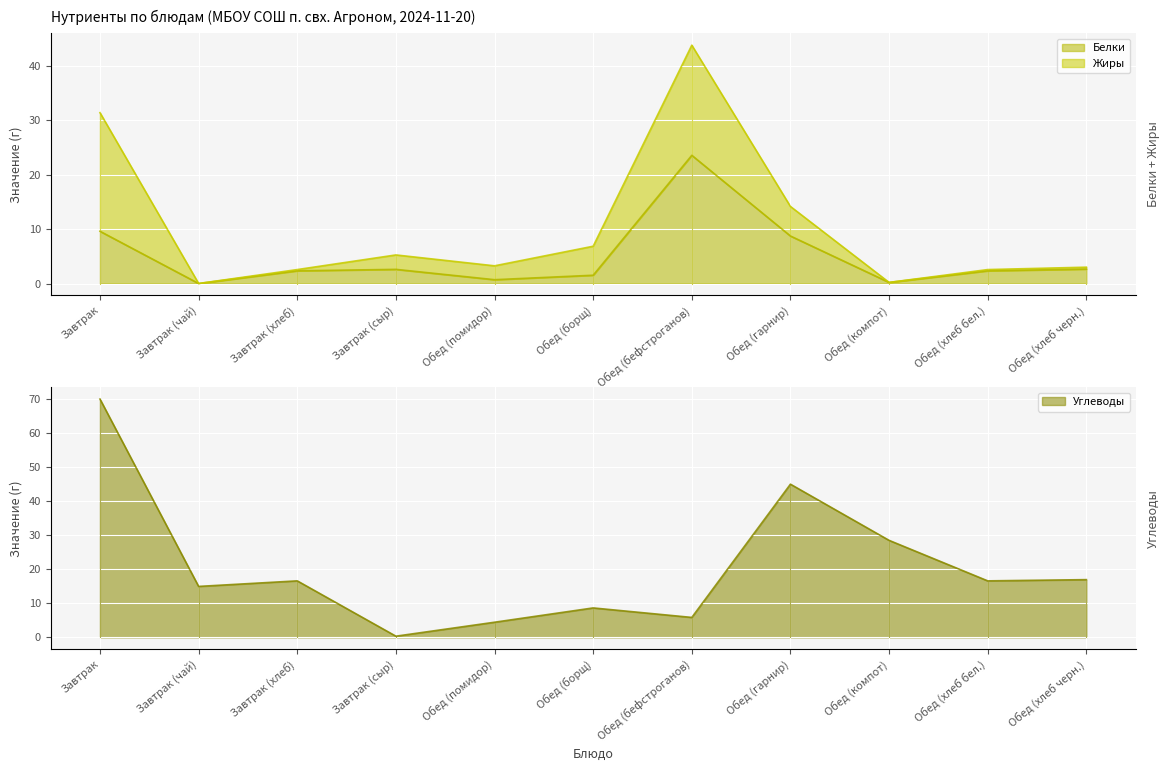

True or false: Белки has a value of 8.7 at Обед (гарнир).

True